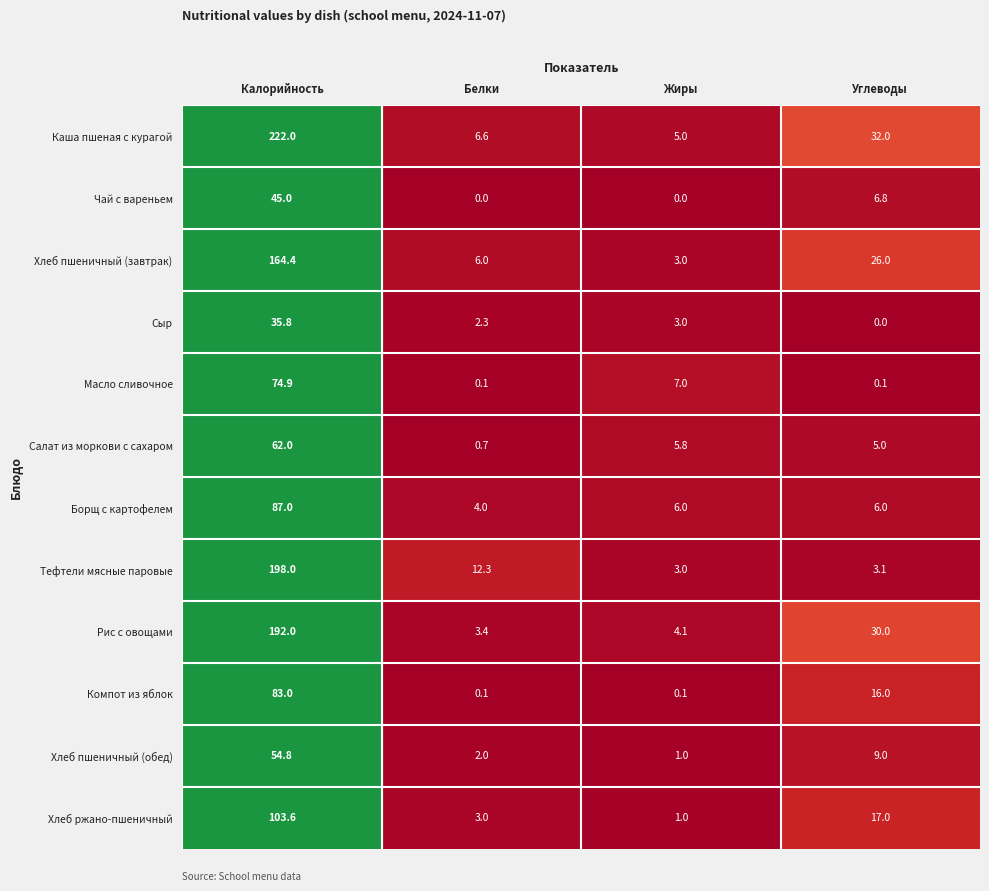

What is the difference between the second highest and minimum values in the Хлеб пшеничный (обед) series?

8.0